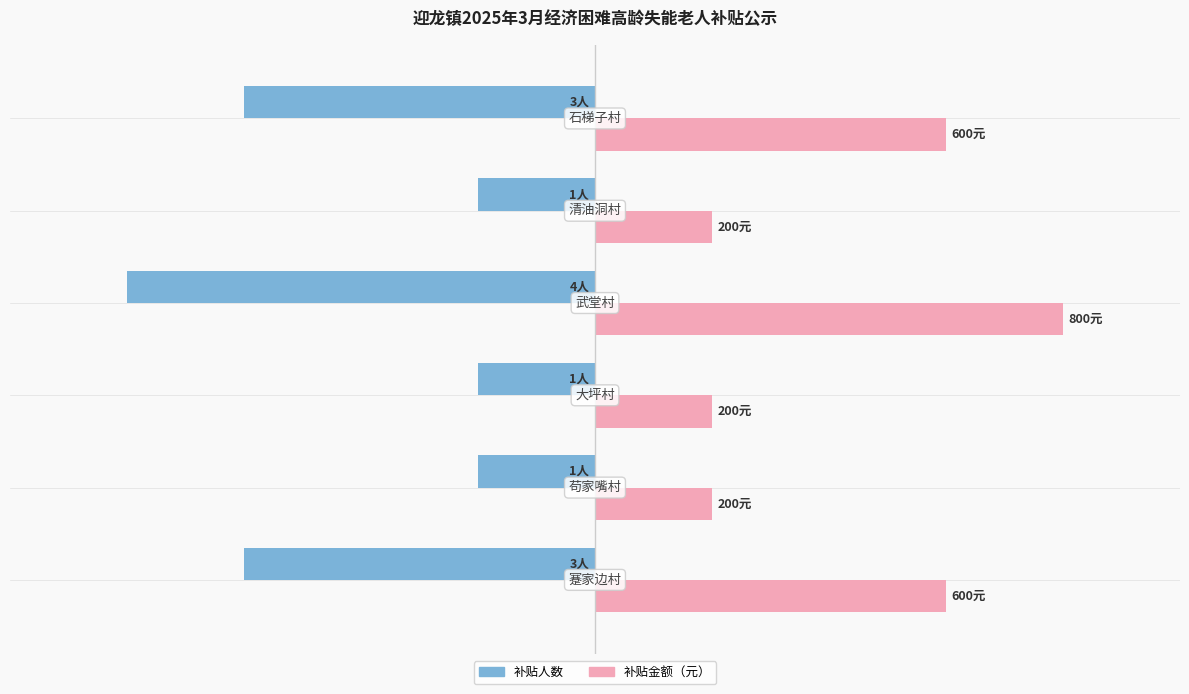

What are all the series names shown in the legend?

补贴人数, 补贴金额（元）